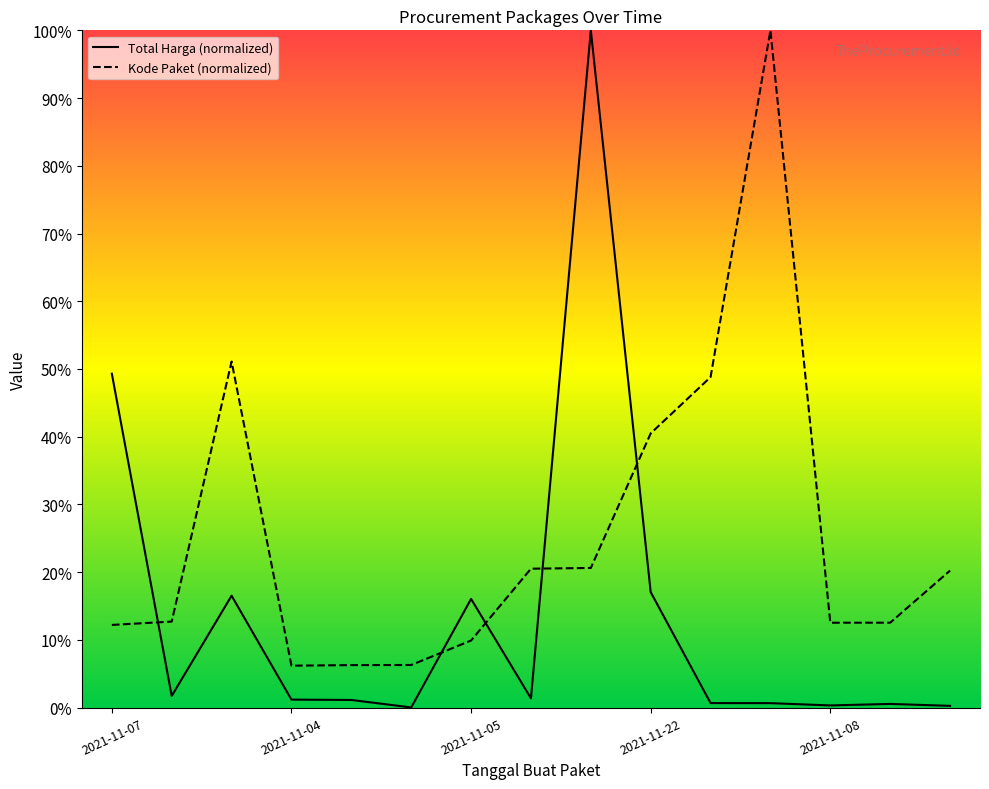

What is the difference between the maximum and minimum values in the Kode Paket series?

93.8